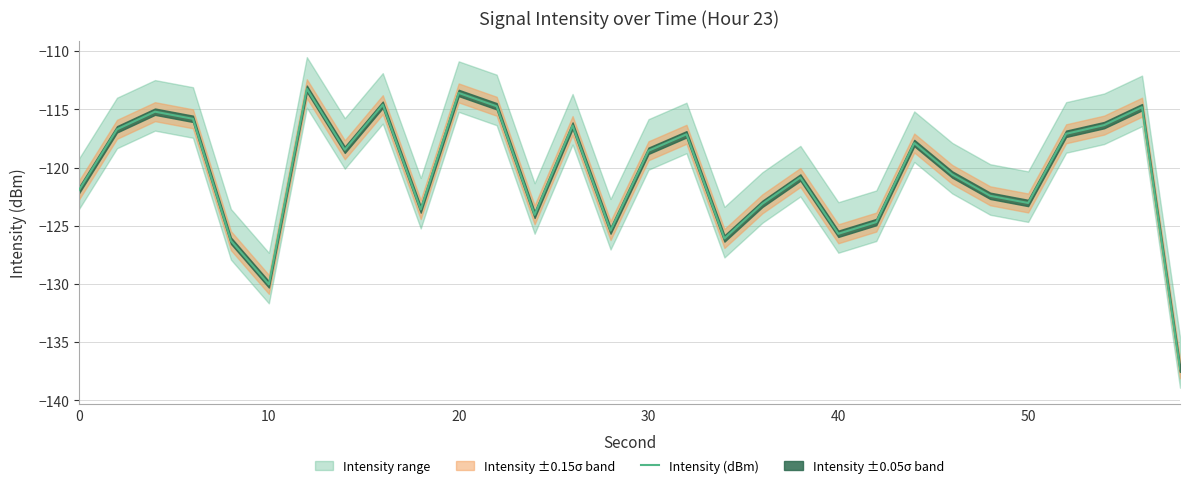

What is the minimum value for Intensity (dBm)?

-137.3